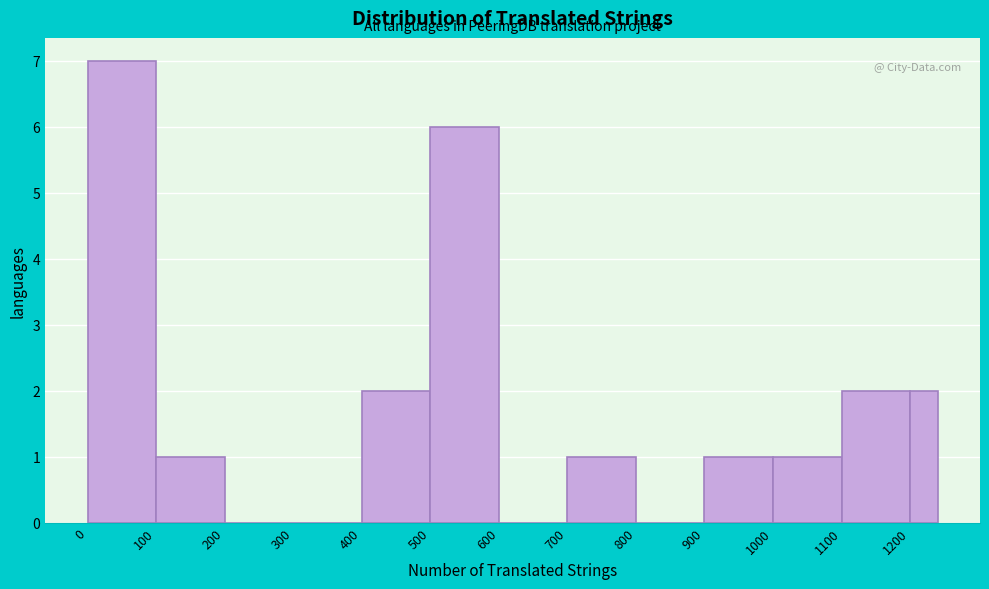

Reading left to right, list every bar in this chart as the range it spans on the x-axis followed by its height. The values are not printed on the chart, so give them approximately, as read against the axis.

0 to 100: 7
100 to 200: 1
200 to 300: 0
300 to 400: 0
400 to 500: 2
500 to 600: 6
600 to 700: 0
700 to 800: 1
800 to 900: 0
900 to 1000: 1
1000 to 1100: 1
1100 to 1200: 2
1200 to 1240: 2